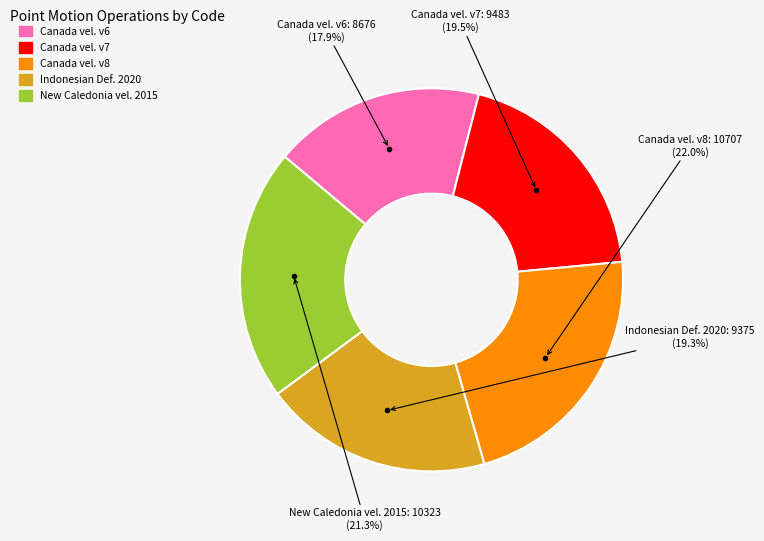

Does any single category account for the majority?

No